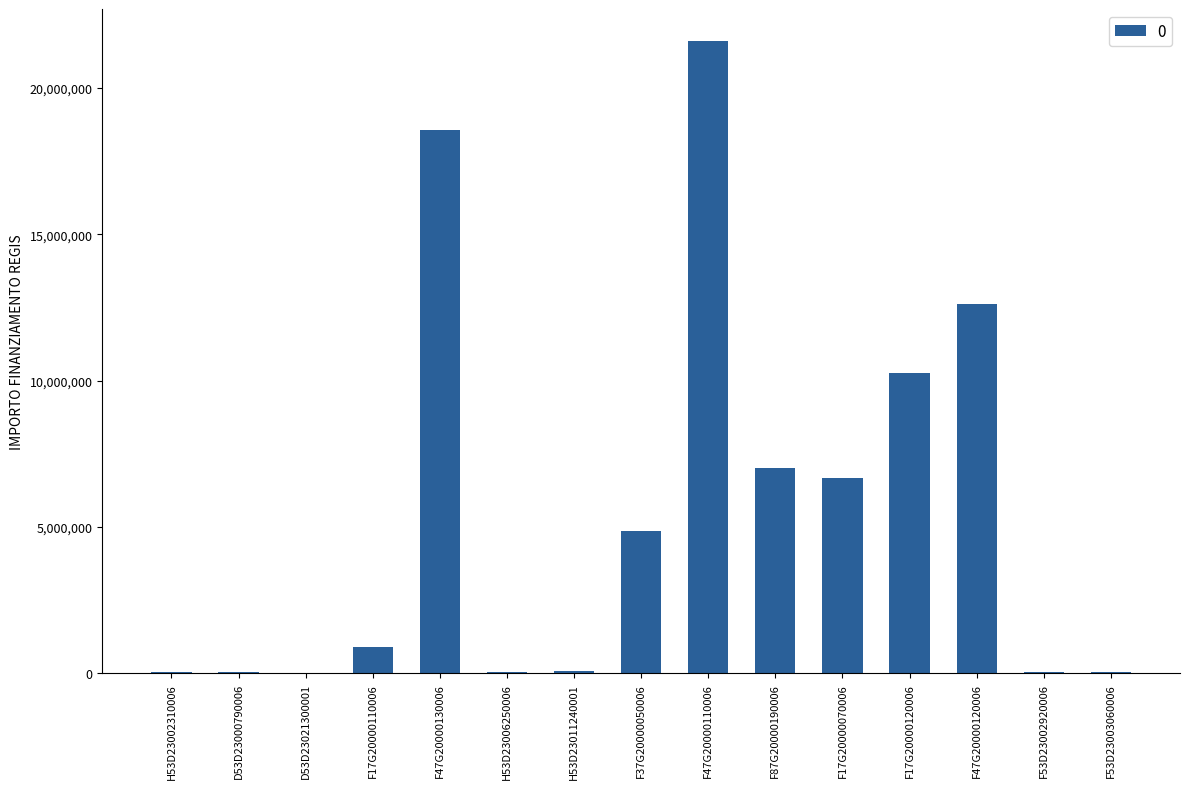

What is the ratio of the value at F47G20000130006 to the value at F47G20000120006?

1.5